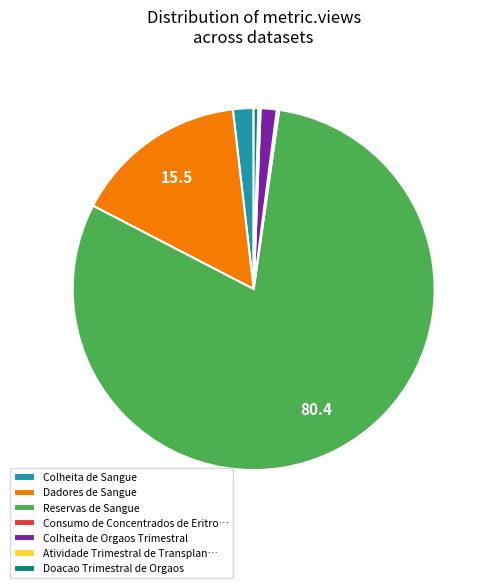

Which has a higher value, Colheita de Sangue or Doacao Trimestral de Orgaos?

Colheita de Sangue